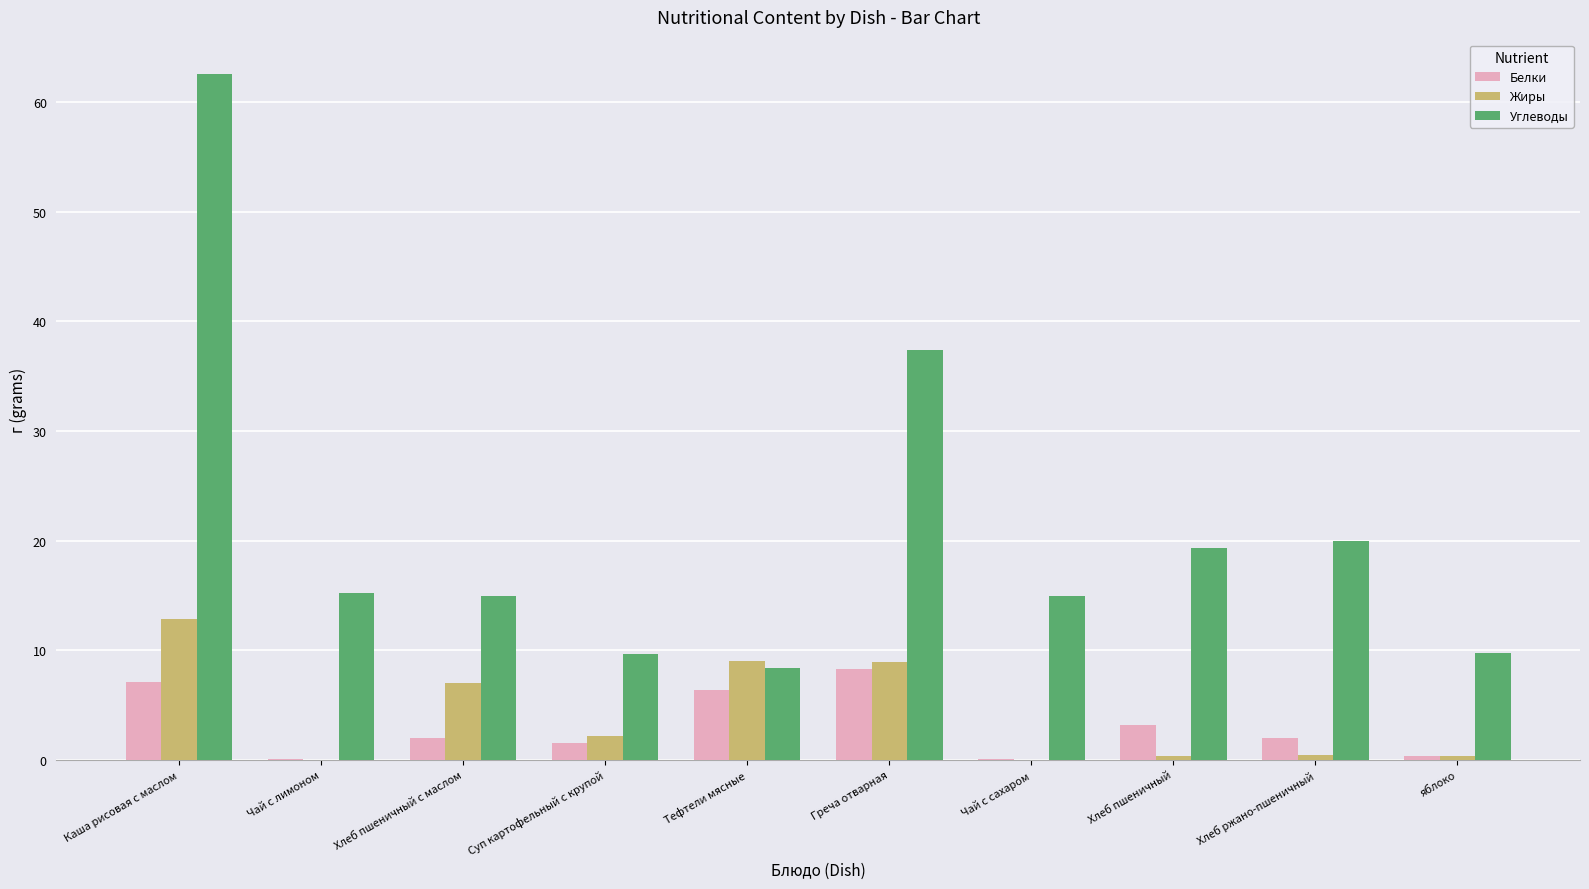

Which series has the largest total across all categories?

Углеводы